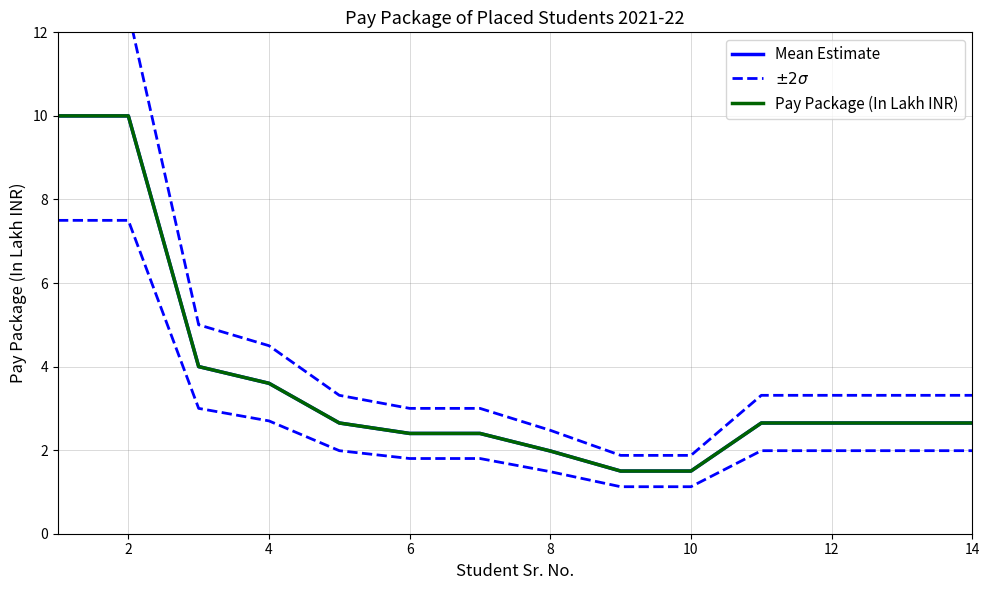

How many values in the Mean Estimate series exceed 2?

11